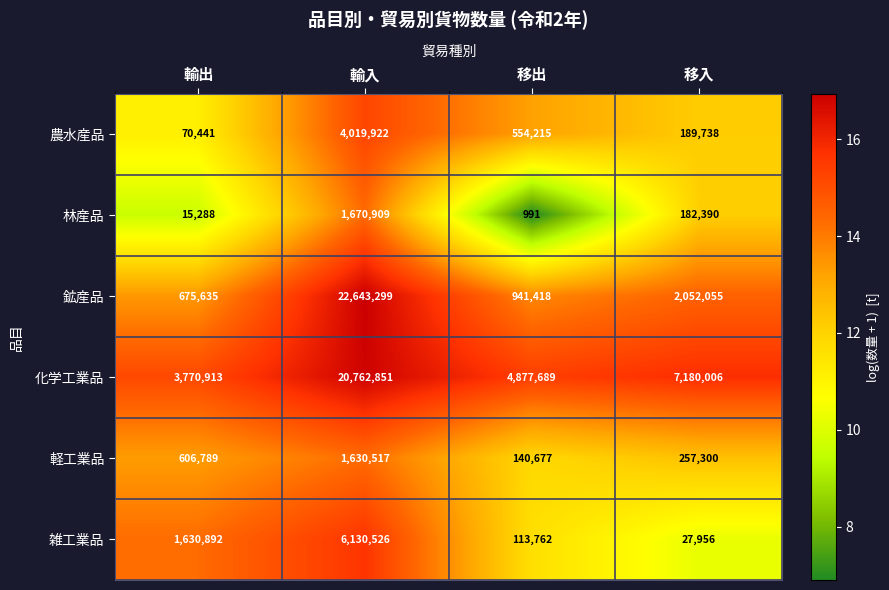

At which label is 雑工業品 closest to 3079241?

輸出